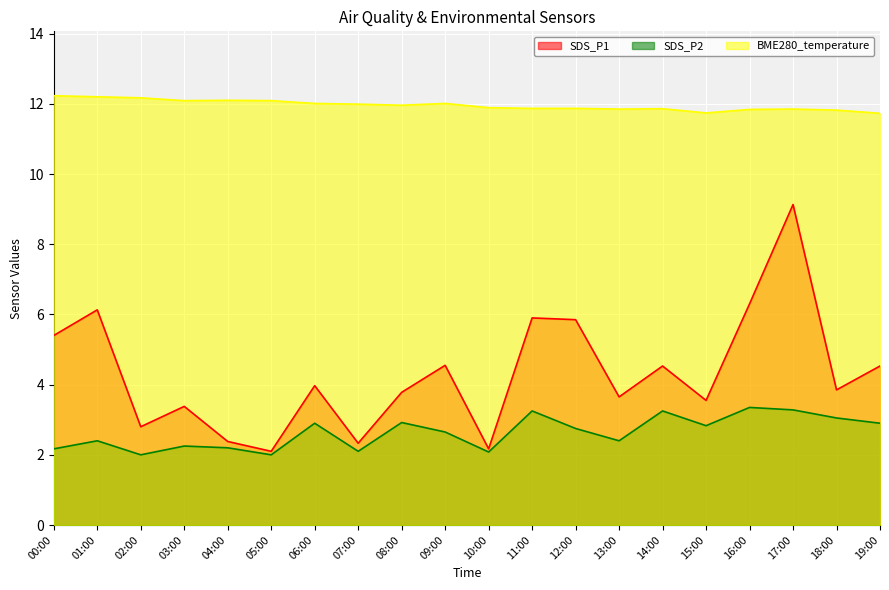

Which label corresponds to the smallest value in the chart?

02:00